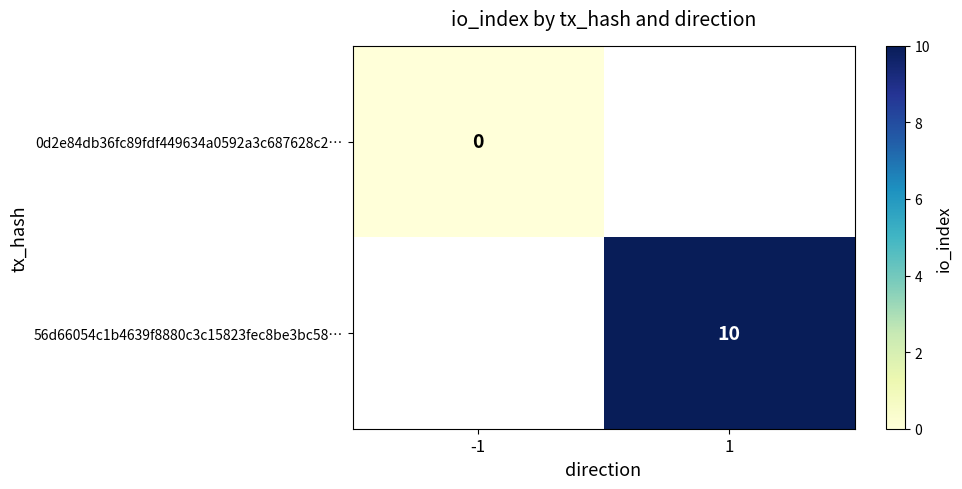

True or false: 56d66054c1b4639f8880c3c15823fec8be3bc58… has a value of 10 at 1.

True